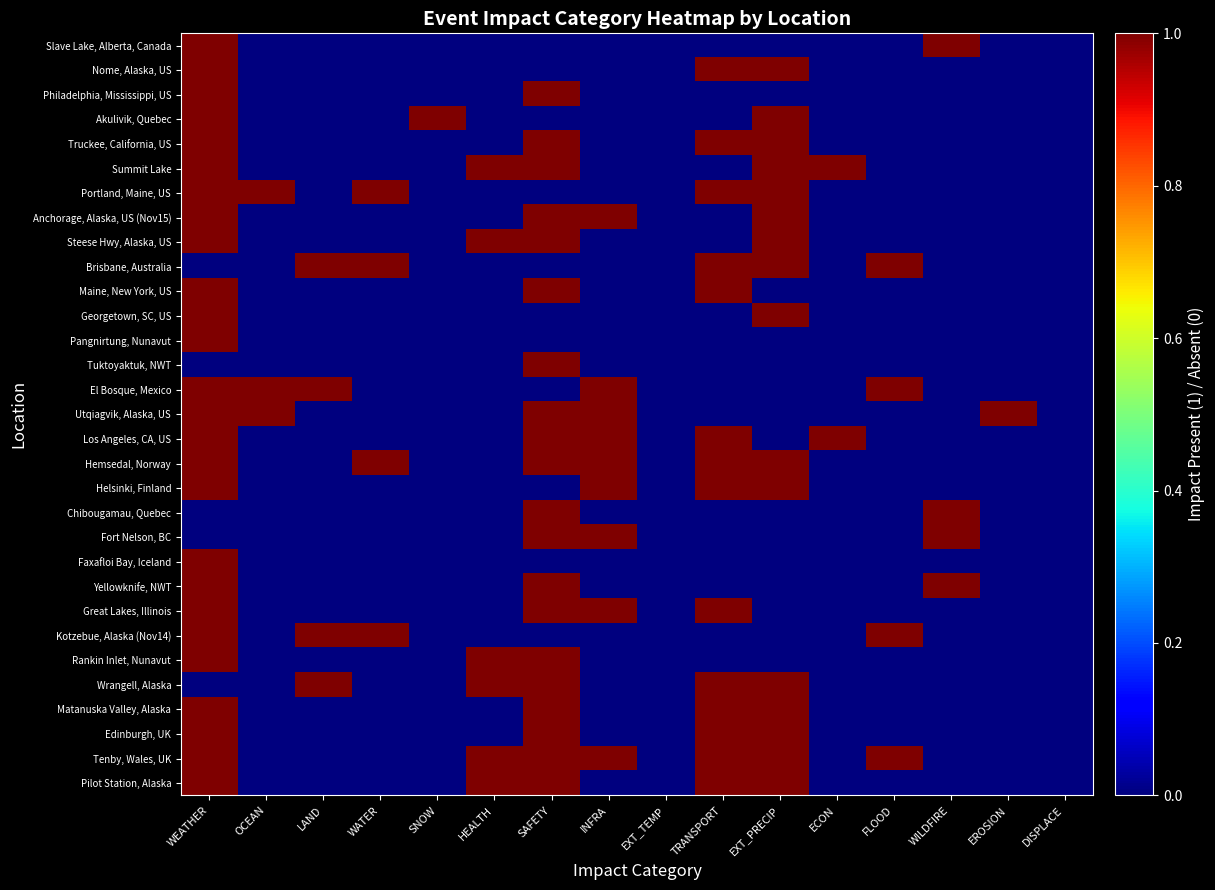

Reading right to left, transcribe all the data shown in this chart.

Slave Lake, Alberta, Canada: DISPLACE=0	EROSION=0	WILDFIRE=1	FLOOD=0	ECON=0	EXT_PRECIP=0	TRANSPORT=0	EXT_TEMP=0	INFRA=0	SAFETY=0	HEALTH=0	SNOW=0	WATER=0	LAND=0	OCEAN=0	WEATHER=1
Nome, Alaska, US: DISPLACE=0	EROSION=0	WILDFIRE=0	FLOOD=0	ECON=0	EXT_PRECIP=1	TRANSPORT=1	EXT_TEMP=0	INFRA=0	SAFETY=0	HEALTH=0	SNOW=0	WATER=0	LAND=0	OCEAN=0	WEATHER=1
Philadelphia, Mississippi, US: DISPLACE=0	EROSION=0	WILDFIRE=0	FLOOD=0	ECON=0	EXT_PRECIP=0	TRANSPORT=0	EXT_TEMP=0	INFRA=0	SAFETY=1	HEALTH=0	SNOW=0	WATER=0	LAND=0	OCEAN=0	WEATHER=1
Akulivik, Quebec: DISPLACE=0	EROSION=0	WILDFIRE=0	FLOOD=0	ECON=0	EXT_PRECIP=1	TRANSPORT=0	EXT_TEMP=0	INFRA=0	SAFETY=0	HEALTH=0	SNOW=1	WATER=0	LAND=0	OCEAN=0	WEATHER=1
Truckee, California, US: DISPLACE=0	EROSION=0	WILDFIRE=0	FLOOD=0	ECON=0	EXT_PRECIP=1	TRANSPORT=1	EXT_TEMP=0	INFRA=0	SAFETY=1	HEALTH=0	SNOW=0	WATER=0	LAND=0	OCEAN=0	WEATHER=1
Summit Lake: DISPLACE=0	EROSION=0	WILDFIRE=0	FLOOD=0	ECON=1	EXT_PRECIP=1	TRANSPORT=0	EXT_TEMP=0	INFRA=0	SAFETY=1	HEALTH=1	SNOW=0	WATER=0	LAND=0	OCEAN=0	WEATHER=1
Portland, Maine, US: DISPLACE=0	EROSION=0	WILDFIRE=0	FLOOD=0	ECON=0	EXT_PRECIP=1	TRANSPORT=1	EXT_TEMP=0	INFRA=0	SAFETY=0	HEALTH=0	SNOW=0	WATER=1	LAND=0	OCEAN=1	WEATHER=1
Anchorage, Alaska, US (Nov15): DISPLACE=0	EROSION=0	WILDFIRE=0	FLOOD=0	ECON=0	EXT_PRECIP=1	TRANSPORT=0	EXT_TEMP=0	INFRA=1	SAFETY=1	HEALTH=0	SNOW=0	WATER=0	LAND=0	OCEAN=0	WEATHER=1
Steese Hwy, Alaska, US: DISPLACE=0	EROSION=0	WILDFIRE=0	FLOOD=0	ECON=0	EXT_PRECIP=1	TRANSPORT=0	EXT_TEMP=0	INFRA=0	SAFETY=1	HEALTH=1	SNOW=0	WATER=0	LAND=0	OCEAN=0	WEATHER=1
Brisbane, Australia: DISPLACE=0	EROSION=0	WILDFIRE=0	FLOOD=1	ECON=0	EXT_PRECIP=1	TRANSPORT=1	EXT_TEMP=0	INFRA=0	SAFETY=0	HEALTH=0	SNOW=0	WATER=1	LAND=1	OCEAN=0	WEATHER=0
Maine, New York, US: DISPLACE=0	EROSION=0	WILDFIRE=0	FLOOD=0	ECON=0	EXT_PRECIP=0	TRANSPORT=1	EXT_TEMP=0	INFRA=0	SAFETY=1	HEALTH=0	SNOW=0	WATER=0	LAND=0	OCEAN=0	WEATHER=1
Georgetown, SC, US: DISPLACE=0	EROSION=0	WILDFIRE=0	FLOOD=0	ECON=0	EXT_PRECIP=1	TRANSPORT=0	EXT_TEMP=0	INFRA=0	SAFETY=0	HEALTH=0	SNOW=0	WATER=0	LAND=0	OCEAN=0	WEATHER=1
Pangnirtung, Nunavut: DISPLACE=0	EROSION=0	WILDFIRE=0	FLOOD=0	ECON=0	EXT_PRECIP=0	TRANSPORT=0	EXT_TEMP=0	INFRA=0	SAFETY=0	HEALTH=0	SNOW=0	WATER=0	LAND=0	OCEAN=0	WEATHER=1
Tuktoyaktuk, NWT: DISPLACE=0	EROSION=0	WILDFIRE=0	FLOOD=0	ECON=0	EXT_PRECIP=0	TRANSPORT=0	EXT_TEMP=0	INFRA=0	SAFETY=1	HEALTH=0	SNOW=0	WATER=0	LAND=0	OCEAN=0	WEATHER=0
El Bosque, Mexico: DISPLACE=0	EROSION=0	WILDFIRE=0	FLOOD=1	ECON=0	EXT_PRECIP=0	TRANSPORT=0	EXT_TEMP=0	INFRA=1	SAFETY=0	HEALTH=0	SNOW=0	WATER=0	LAND=1	OCEAN=1	WEATHER=1
Utqiagvik, Alaska, US: DISPLACE=0	EROSION=1	WILDFIRE=0	FLOOD=0	ECON=0	EXT_PRECIP=0	TRANSPORT=0	EXT_TEMP=0	INFRA=1	SAFETY=1	HEALTH=0	SNOW=0	WATER=0	LAND=0	OCEAN=1	WEATHER=1
Los Angeles, CA, US: DISPLACE=0	EROSION=0	WILDFIRE=0	FLOOD=0	ECON=1	EXT_PRECIP=0	TRANSPORT=1	EXT_TEMP=0	INFRA=1	SAFETY=1	HEALTH=0	SNOW=0	WATER=0	LAND=0	OCEAN=0	WEATHER=1
Hemsedal, Norway: DISPLACE=0	EROSION=0	WILDFIRE=0	FLOOD=0	ECON=0	EXT_PRECIP=1	TRANSPORT=1	EXT_TEMP=0	INFRA=1	SAFETY=1	HEALTH=0	SNOW=0	WATER=1	LAND=0	OCEAN=0	WEATHER=1
Helsinki, Finland: DISPLACE=0	EROSION=0	WILDFIRE=0	FLOOD=0	ECON=0	EXT_PRECIP=1	TRANSPORT=1	EXT_TEMP=0	INFRA=1	SAFETY=0	HEALTH=0	SNOW=0	WATER=0	LAND=0	OCEAN=0	WEATHER=1
Chibougamau, Quebec: DISPLACE=0	EROSION=0	WILDFIRE=1	FLOOD=0	ECON=0	EXT_PRECIP=0	TRANSPORT=0	EXT_TEMP=0	INFRA=0	SAFETY=1	HEALTH=0	SNOW=0	WATER=0	LAND=0	OCEAN=0	WEATHER=0
Fort Nelson, BC: DISPLACE=0	EROSION=0	WILDFIRE=1	FLOOD=0	ECON=0	EXT_PRECIP=0	TRANSPORT=0	EXT_TEMP=0	INFRA=1	SAFETY=1	HEALTH=0	SNOW=0	WATER=0	LAND=0	OCEAN=0	WEATHER=0
Faxafloi Bay, Iceland: DISPLACE=0	EROSION=0	WILDFIRE=0	FLOOD=0	ECON=0	EXT_PRECIP=0	TRANSPORT=0	EXT_TEMP=0	INFRA=0	SAFETY=0	HEALTH=0	SNOW=0	WATER=0	LAND=0	OCEAN=0	WEATHER=1
Yellowknife, NWT: DISPLACE=0	EROSION=0	WILDFIRE=1	FLOOD=0	ECON=0	EXT_PRECIP=0	TRANSPORT=0	EXT_TEMP=0	INFRA=0	SAFETY=1	HEALTH=0	SNOW=0	WATER=0	LAND=0	OCEAN=0	WEATHER=1
Great Lakes, Illinois: DISPLACE=0	EROSION=0	WILDFIRE=0	FLOOD=0	ECON=0	EXT_PRECIP=0	TRANSPORT=1	EXT_TEMP=0	INFRA=1	SAFETY=1	HEALTH=0	SNOW=0	WATER=0	LAND=0	OCEAN=0	WEATHER=1
Kotzebue, Alaska (Nov14): DISPLACE=0	EROSION=0	WILDFIRE=0	FLOOD=1	ECON=0	EXT_PRECIP=0	TRANSPORT=0	EXT_TEMP=0	INFRA=0	SAFETY=0	HEALTH=0	SNOW=0	WATER=1	LAND=1	OCEAN=0	WEATHER=1
Rankin Inlet, Nunavut: DISPLACE=0	EROSION=0	WILDFIRE=0	FLOOD=0	ECON=0	EXT_PRECIP=0	TRANSPORT=0	EXT_TEMP=0	INFRA=0	SAFETY=1	HEALTH=1	SNOW=0	WATER=0	LAND=0	OCEAN=0	WEATHER=1
Wrangell, Alaska: DISPLACE=0	EROSION=0	WILDFIRE=0	FLOOD=0	ECON=0	EXT_PRECIP=1	TRANSPORT=1	EXT_TEMP=0	INFRA=0	SAFETY=1	HEALTH=1	SNOW=0	WATER=0	LAND=1	OCEAN=0	WEATHER=0
Matanuska Valley, Alaska: DISPLACE=0	EROSION=0	WILDFIRE=0	FLOOD=0	ECON=0	EXT_PRECIP=1	TRANSPORT=1	EXT_TEMP=0	INFRA=0	SAFETY=1	HEALTH=0	SNOW=0	WATER=0	LAND=0	OCEAN=0	WEATHER=1
Edinburgh, UK: DISPLACE=0	EROSION=0	WILDFIRE=0	FLOOD=0	ECON=0	EXT_PRECIP=1	TRANSPORT=1	EXT_TEMP=0	INFRA=0	SAFETY=1	HEALTH=0	SNOW=0	WATER=0	LAND=0	OCEAN=0	WEATHER=1
Tenby, Wales, UK: DISPLACE=0	EROSION=0	WILDFIRE=0	FLOOD=1	ECON=0	EXT_PRECIP=1	TRANSPORT=1	EXT_TEMP=0	INFRA=1	SAFETY=1	HEALTH=1	SNOW=0	WATER=0	LAND=0	OCEAN=0	WEATHER=1
Pilot Station, Alaska: DISPLACE=0	EROSION=0	WILDFIRE=0	FLOOD=0	ECON=0	EXT_PRECIP=1	TRANSPORT=1	EXT_TEMP=0	INFRA=0	SAFETY=1	HEALTH=1	SNOW=0	WATER=0	LAND=0	OCEAN=0	WEATHER=1